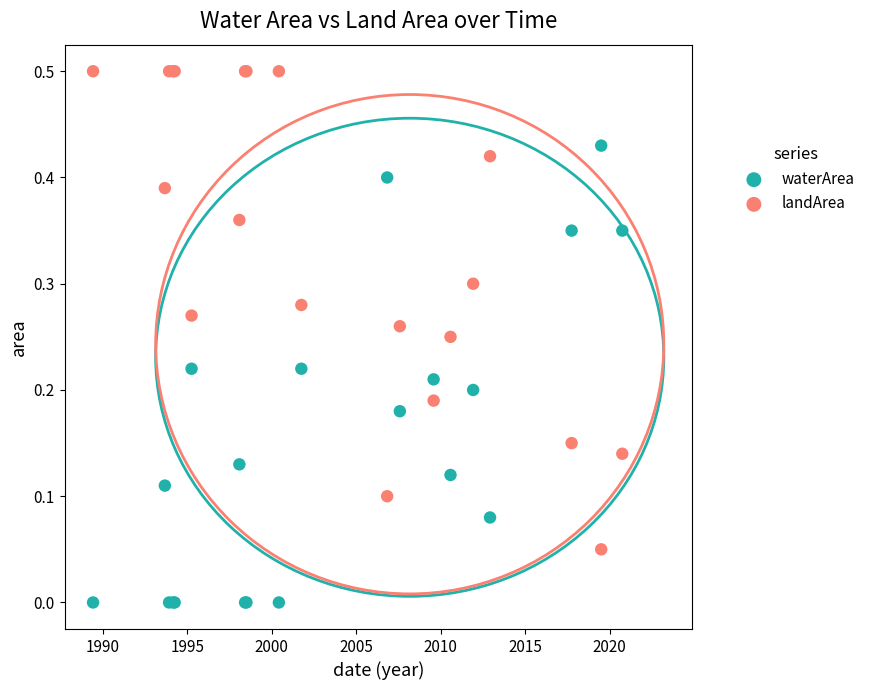

Which series contains the highest Y value?

landArea